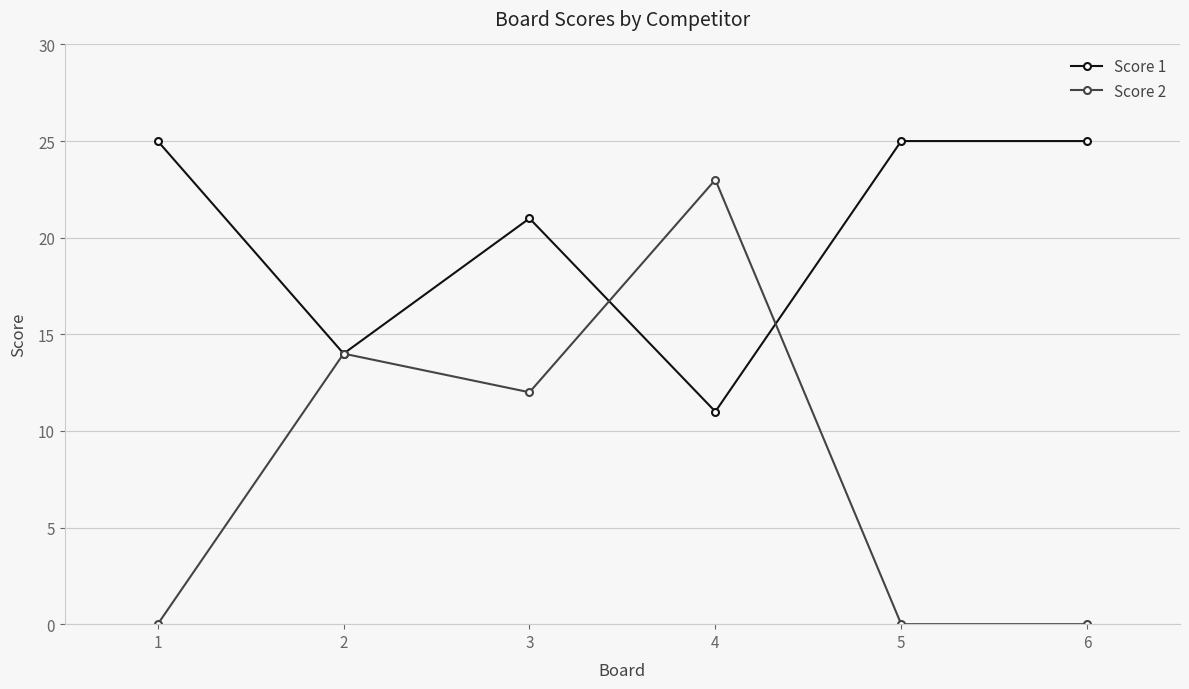

Which series has the largest range (max minus min)?

Score 2